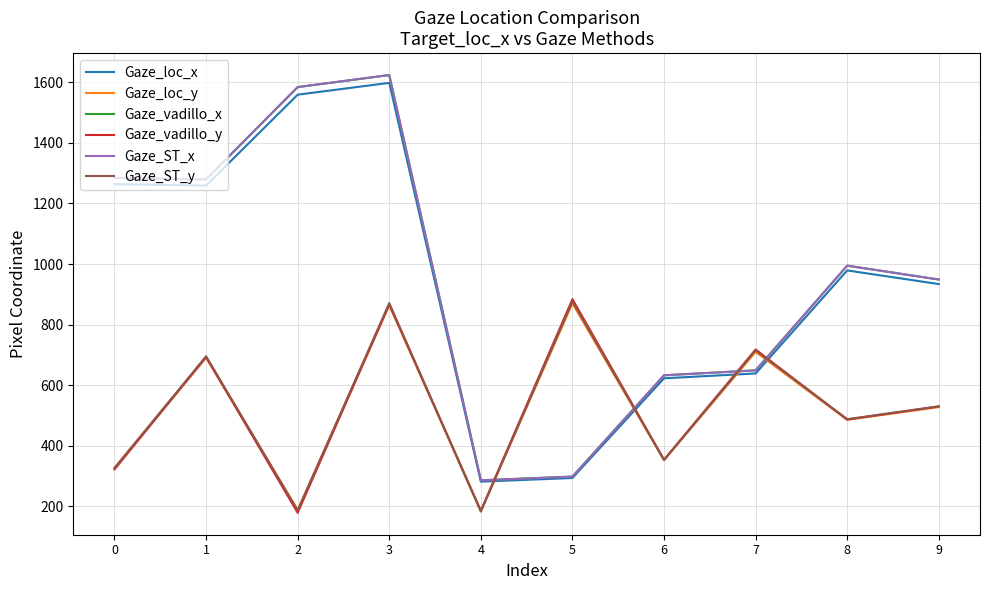

What is the maximum value for Gaze_ST_y?

877.2